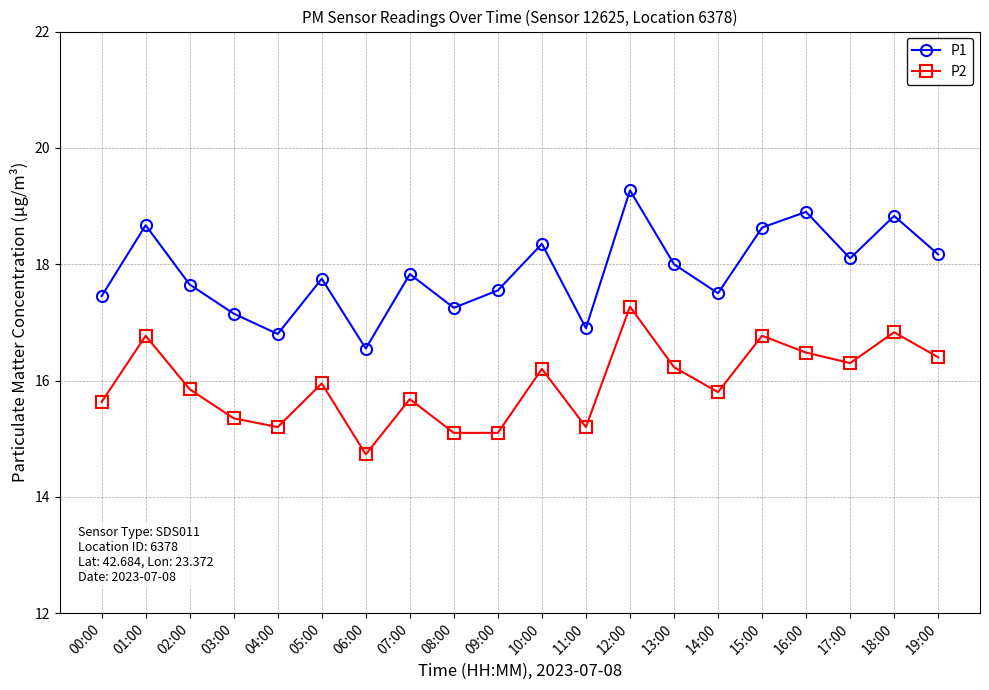

What is the smallest value displayed?

14.7